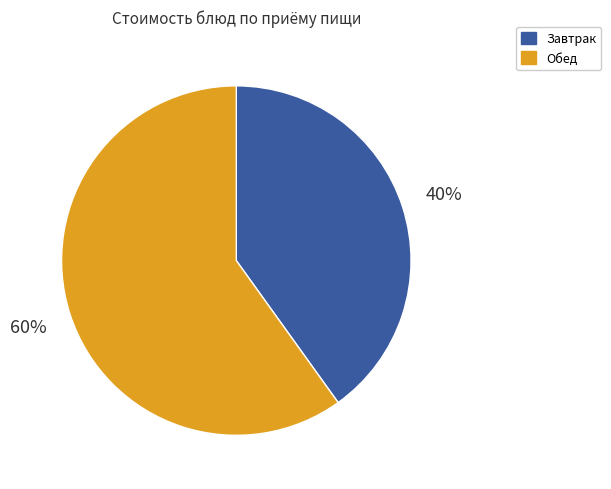

To the nearest percent, what is the difference between the largest and smallest slice percentages?

20%